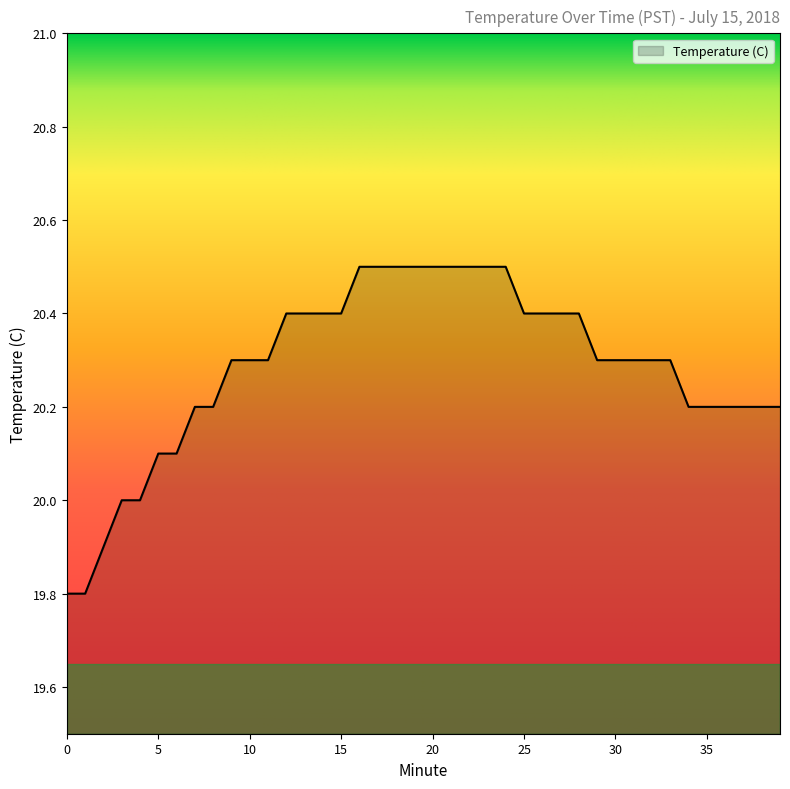

How many values are between 20 and 21?

37